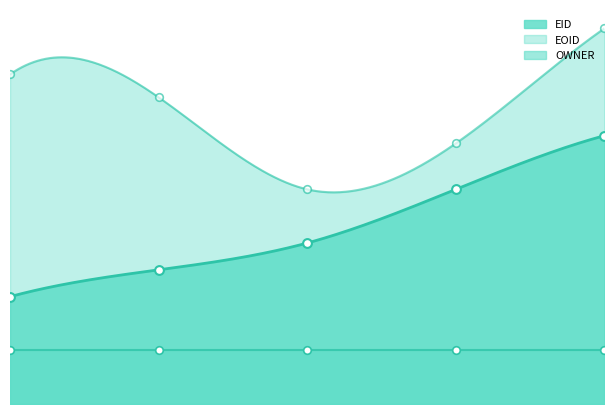

Is the value of EID at 2013-09-02T02:12:16 greater than the value of EOID at 2013-09-02T02:12:16?

No